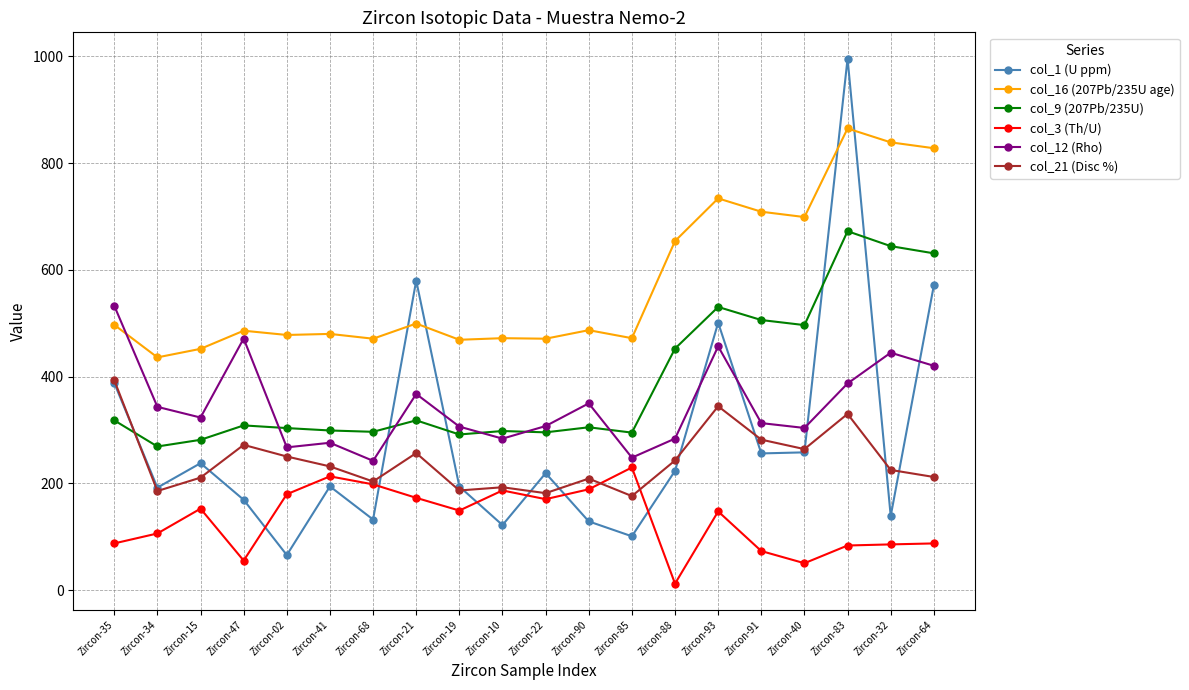

What is the label of the 17th point from the right?

Zircon-47